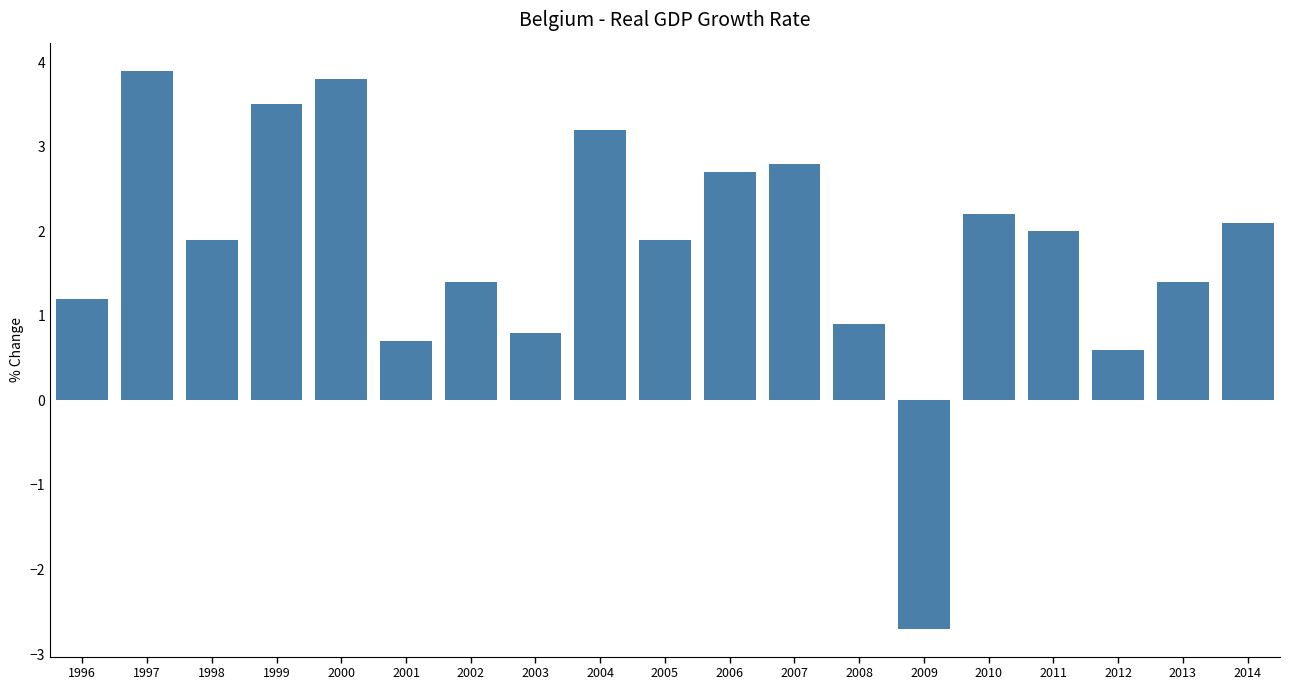

What is the change in value from 2000 to 2013?

-2.4